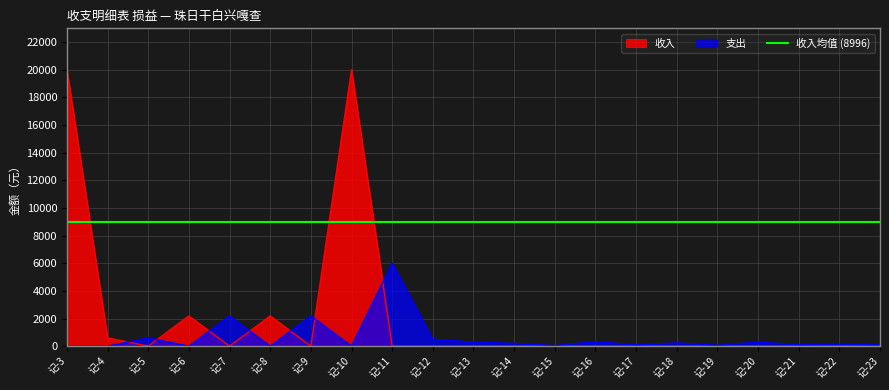

Is it true that 支出 equals 123.4 at 记-18?

False